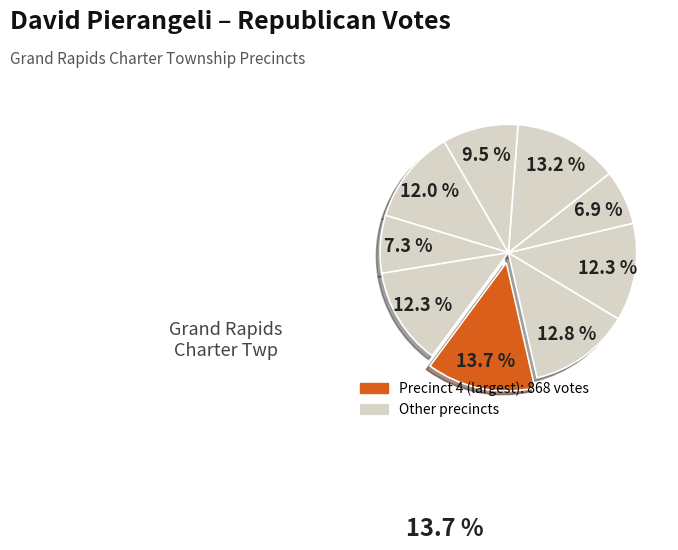

How many slices are in this pie chart?

9